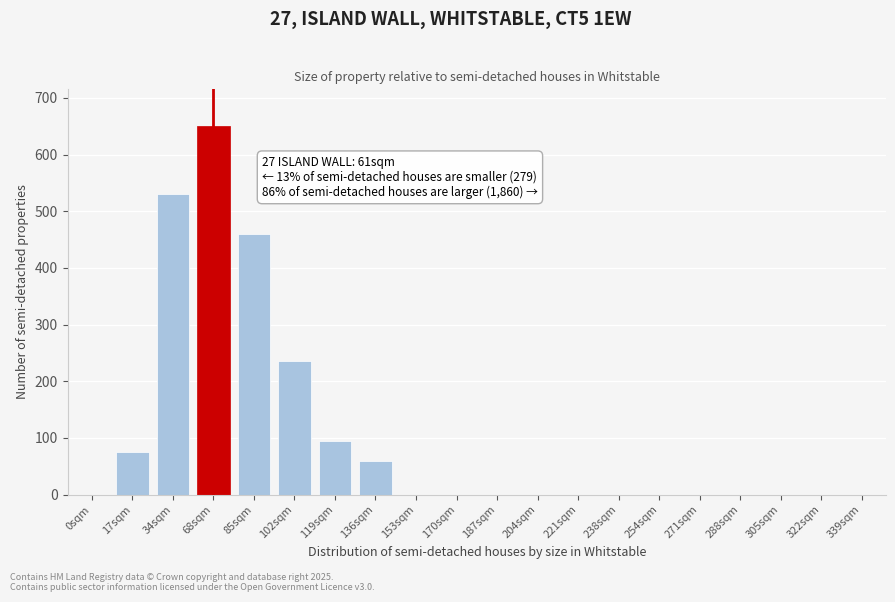

Reading left to right, what are all the values shown in this chart?

0sqm=0	17sqm=75	34sqm=530	68sqm=650	85sqm=460	102sqm=235	119sqm=95	136sqm=60	153sqm=0	170sqm=0	187sqm=0	204sqm=0	221sqm=0	238sqm=0	254sqm=0	271sqm=0	288sqm=0	305sqm=0	322sqm=0	339sqm=0